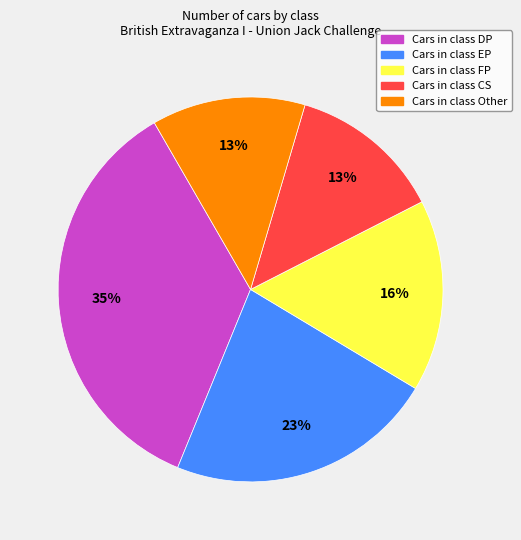

Is there a majority slice in this chart?

No